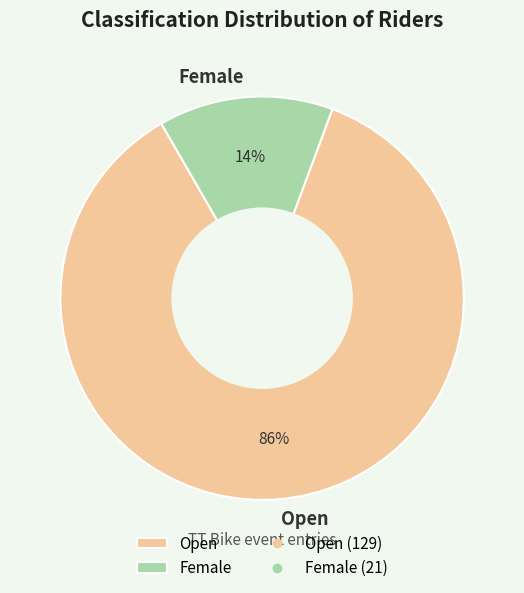

To the nearest percent, what portion does Female represent?

14%